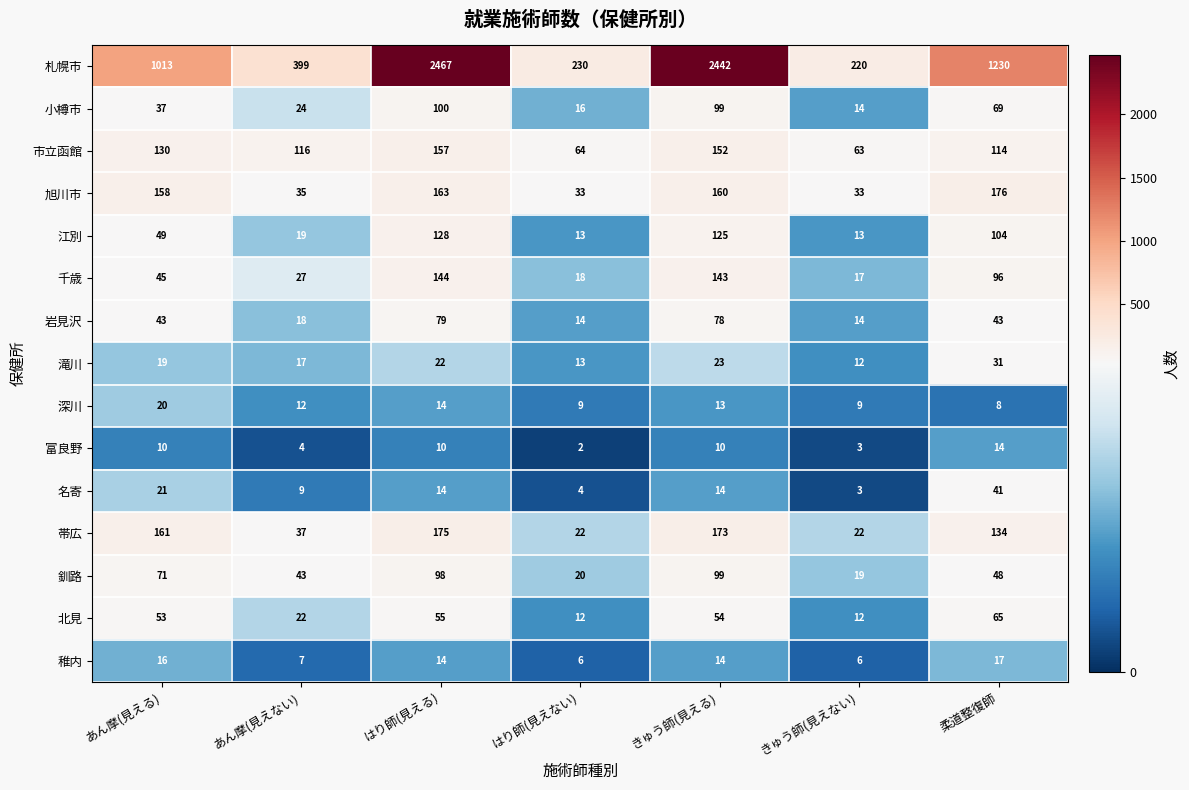

How many data points does each series have?

7